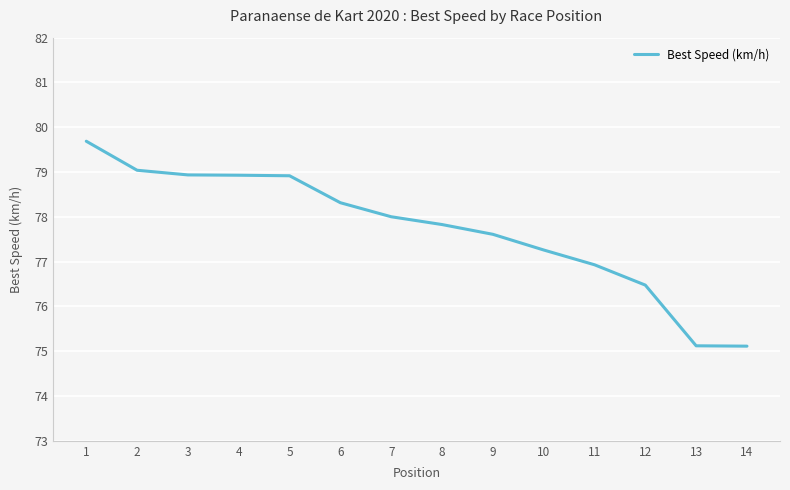

What is the difference between the maximum and minimum values?

4.6